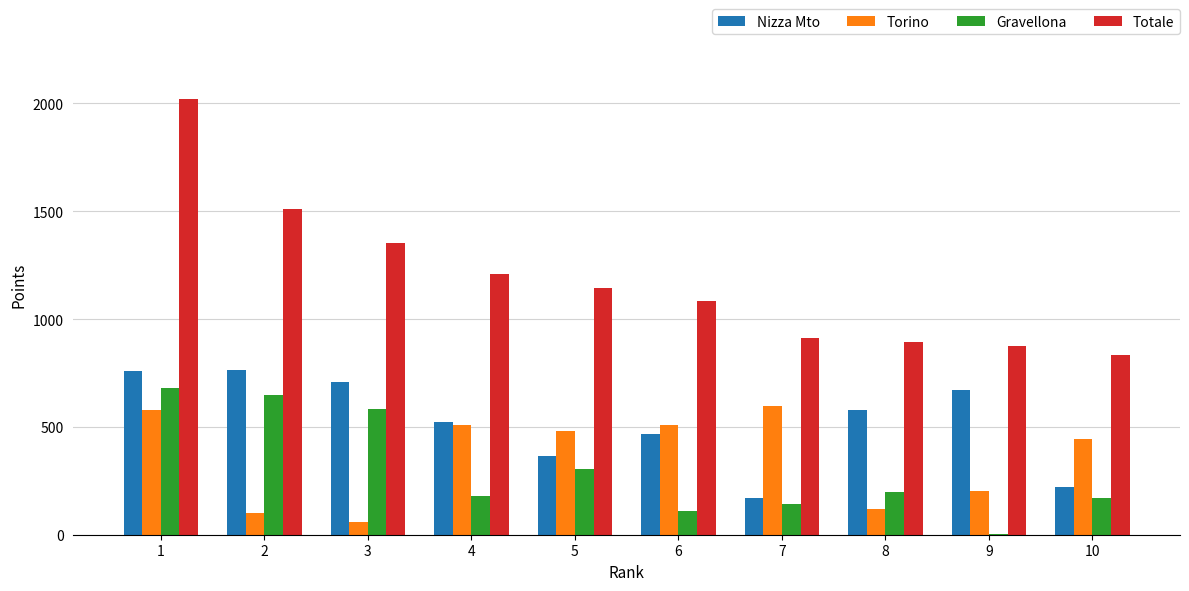

What is the sum of all Torino values?

3603